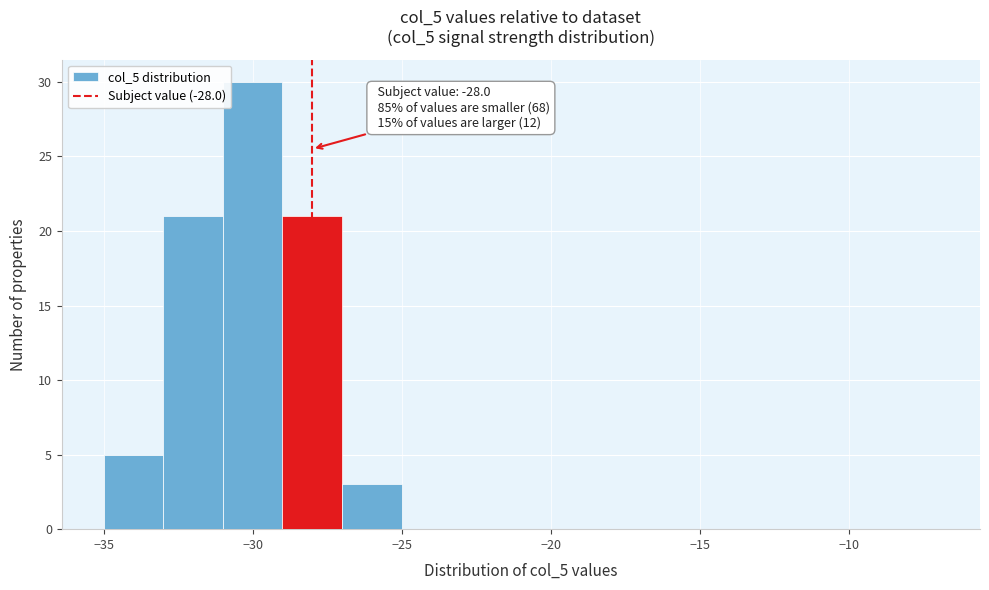

Over which range of the x-axis is the bar tallest?

-31 to -29